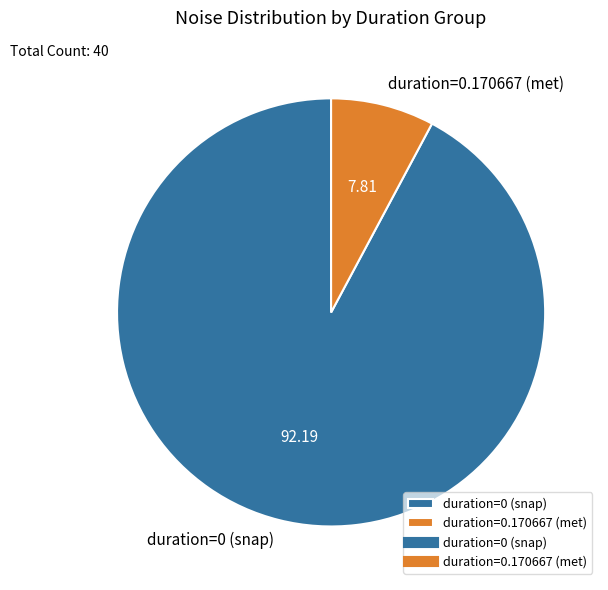

Combined, do duration=0.170667 (met) and duration=0 (snap) account for over 50%?

Yes